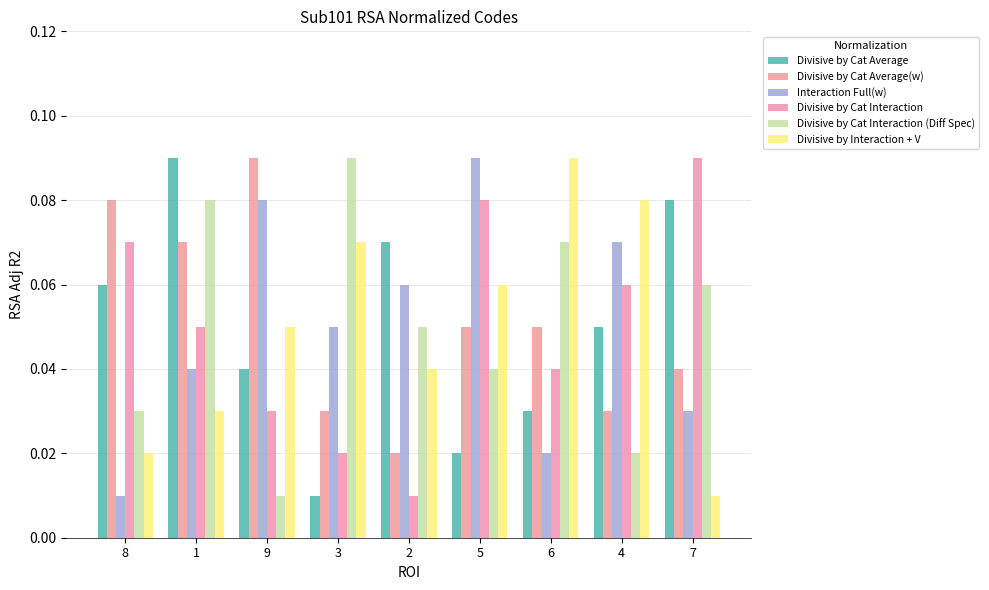

Is the value of Interaction Full(w) at 8 greater than the value of Divisive by Cat Interaction at 6?

No